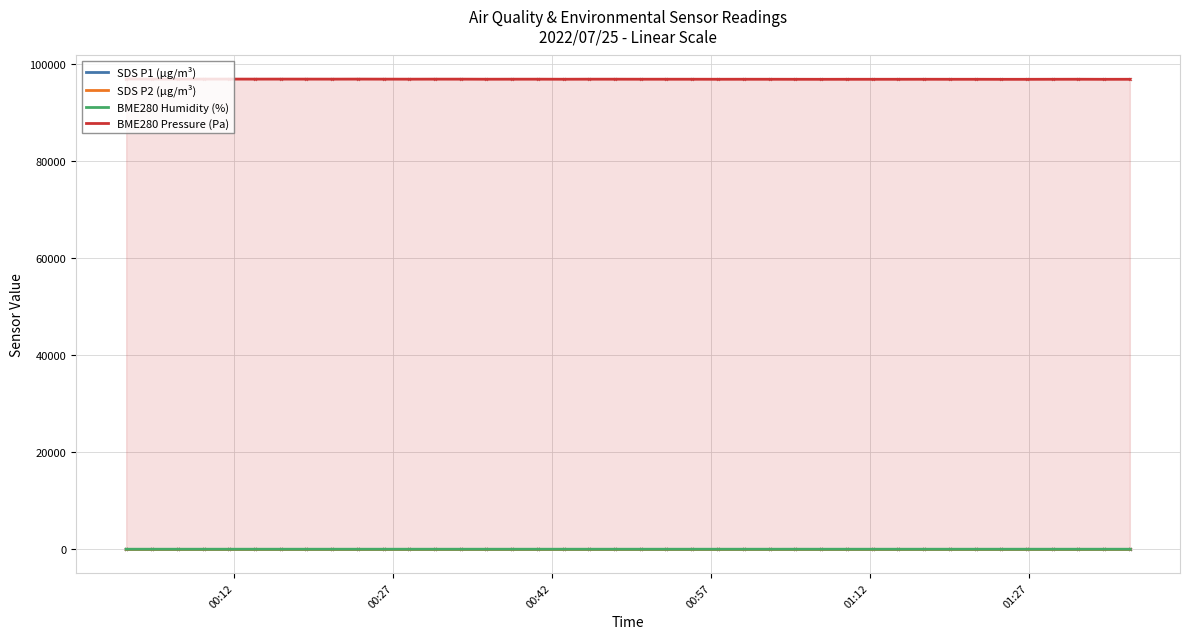

Which series changed the most between 00:27 and 25?

BME280 Pressure (Pa)